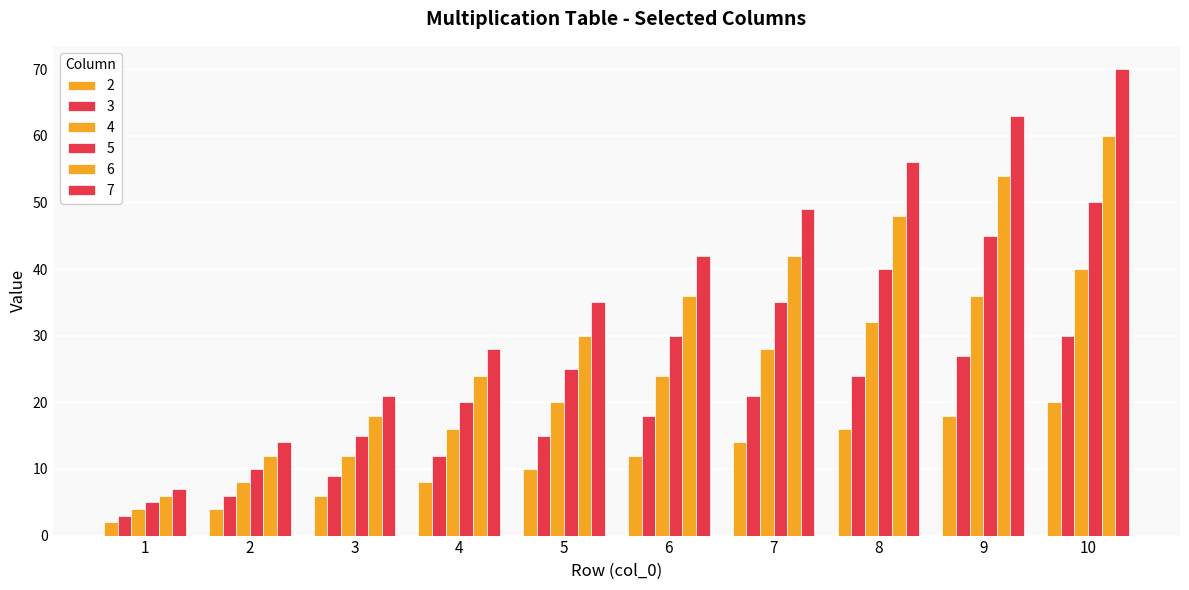

How many data points does each series have?

10